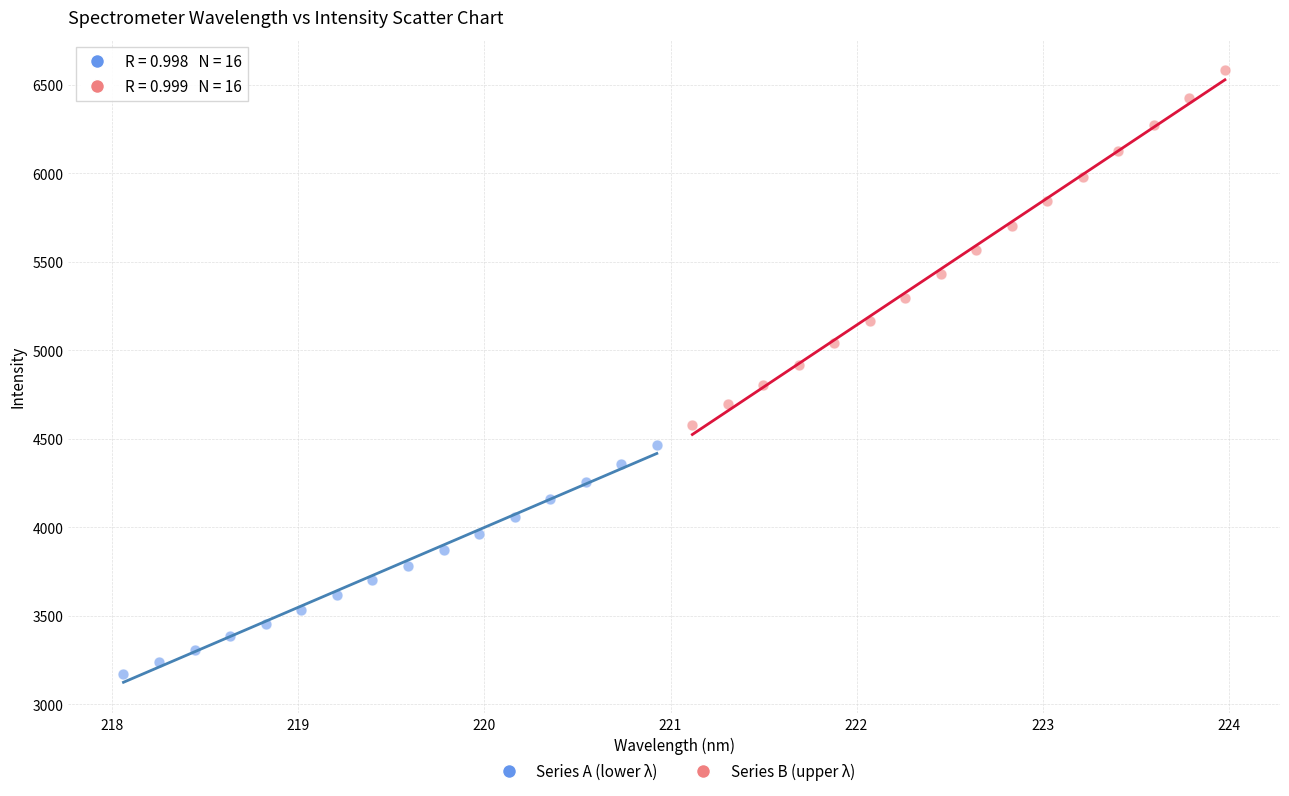

Which series reaches the maximum Y coordinate?

Series B (upper λ)